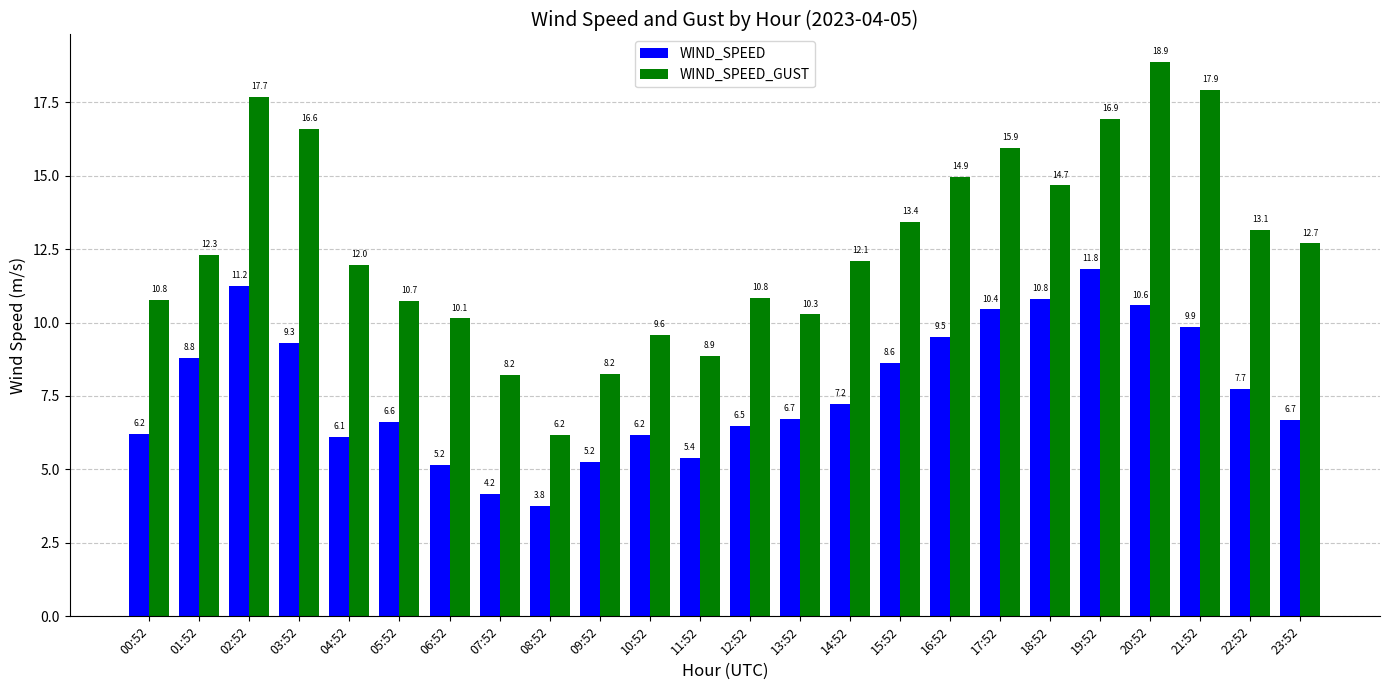

What is the label of the 20th bar from the right?

04:52